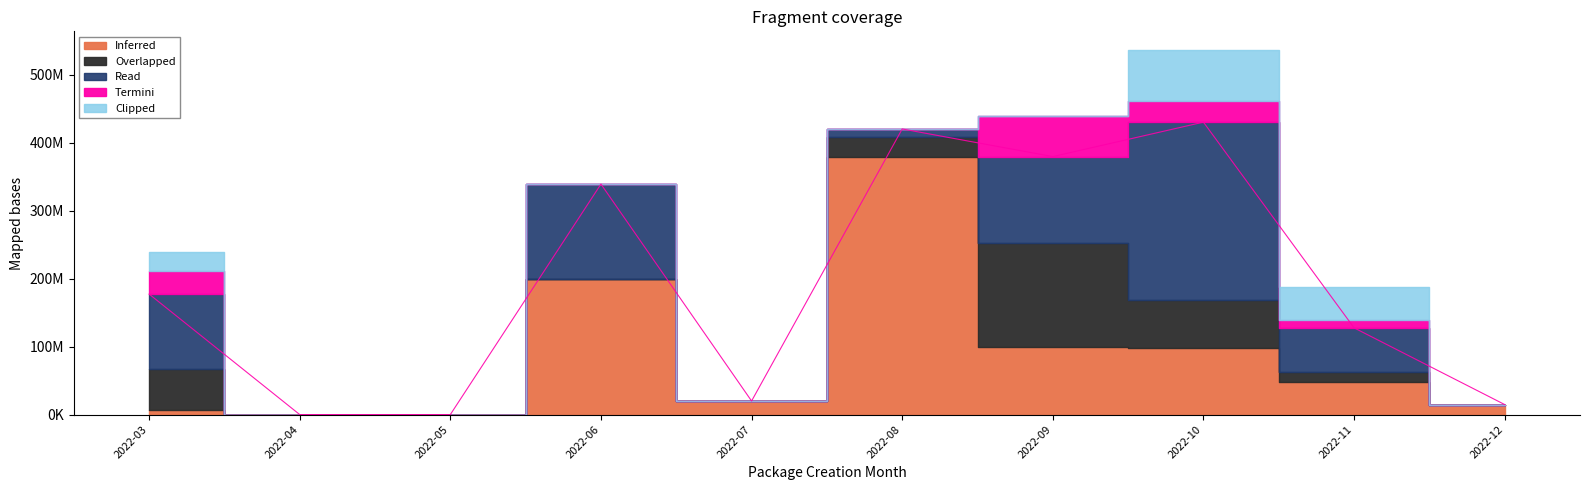

Where is Termini nearest to the value 29687500?

2022-10